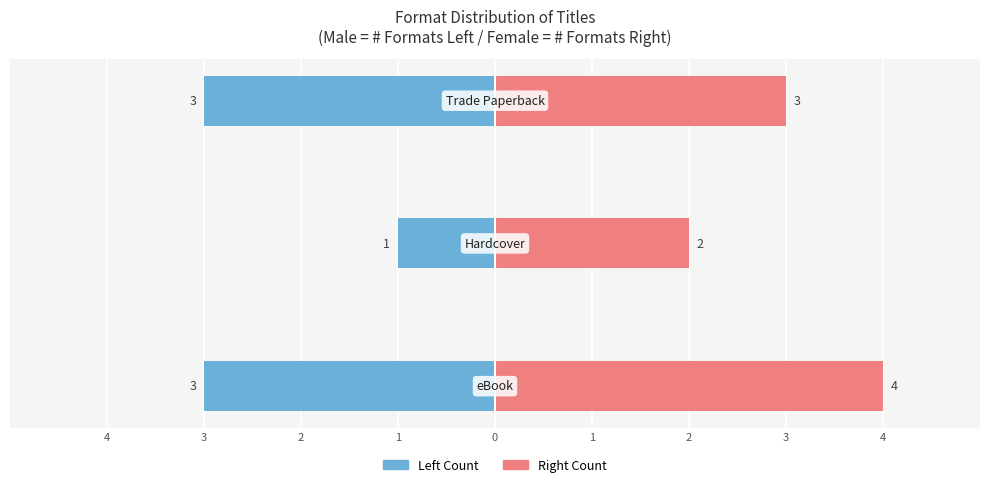

What is the sum of the Female values at 2 and 4?

7